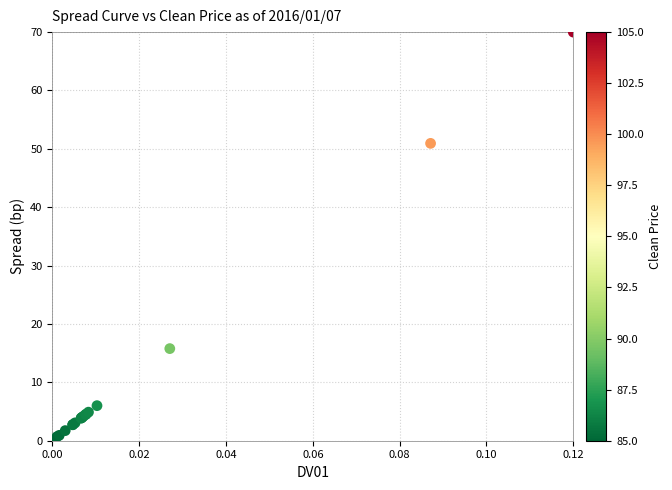

What Y value in the scatter plot is closest to 35?

50.9